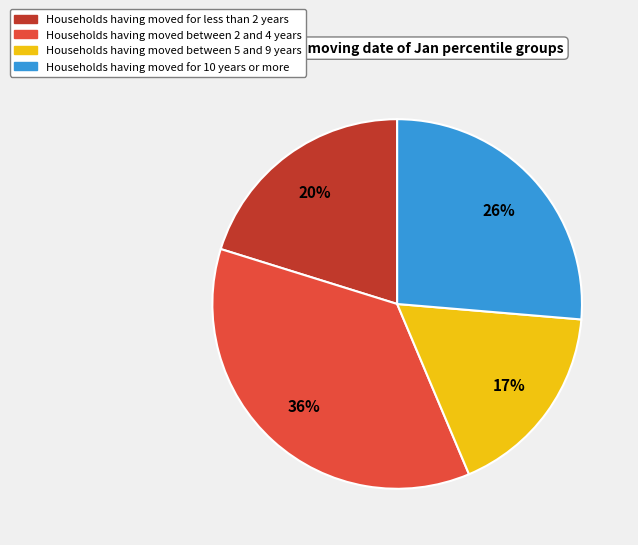

To the nearest percent, what is the average slice percentage?

25%